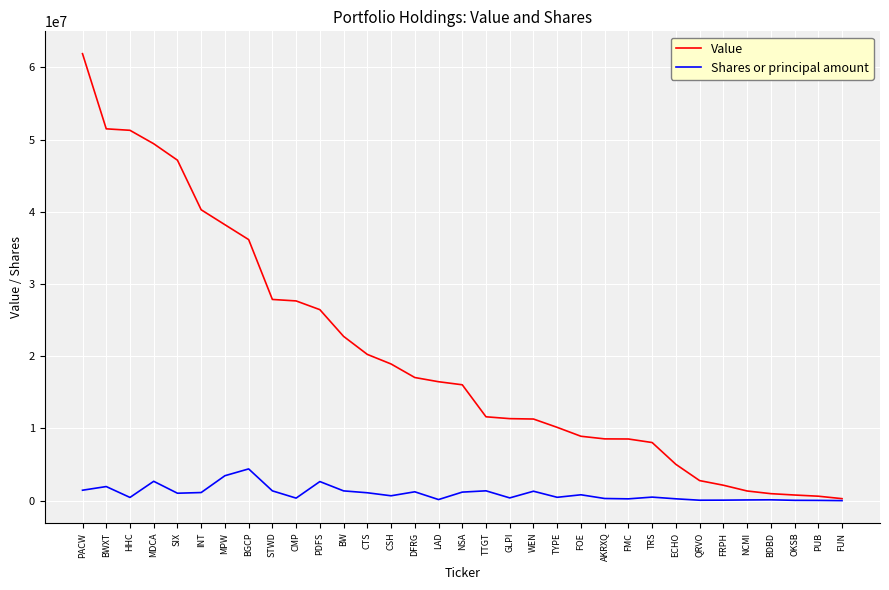

Which series has the widest spread of values?

Value